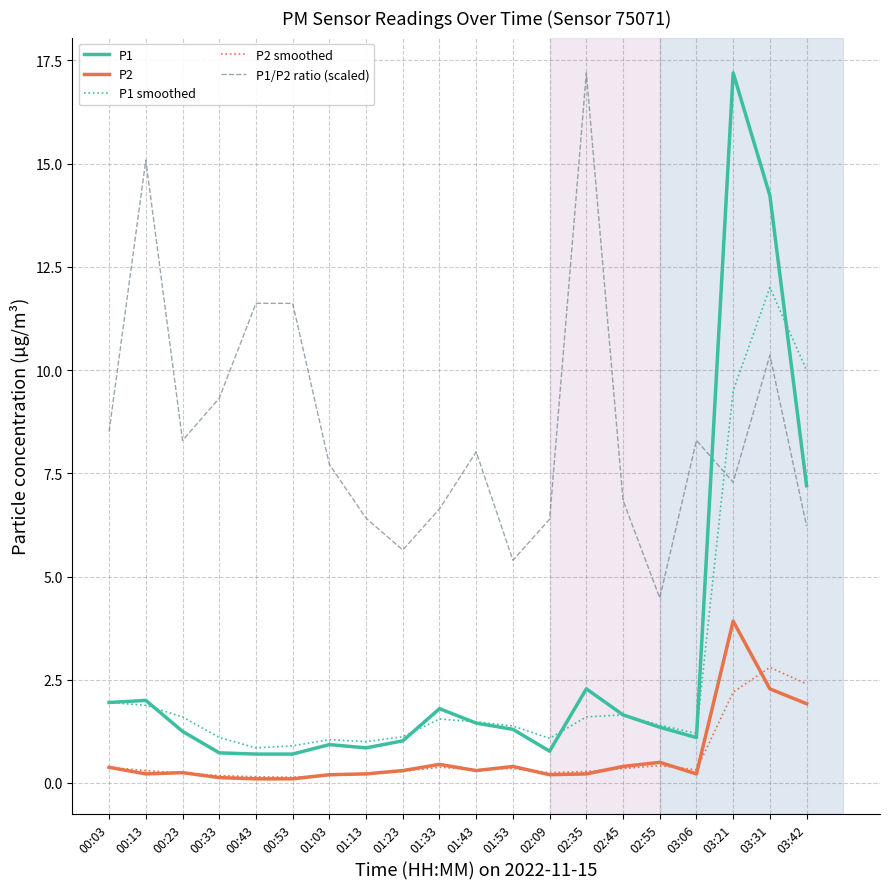

What are all the series names shown in the legend?

P1, P2, P1 smoothed, P2 smoothed, P1/P2 ratio (scaled)